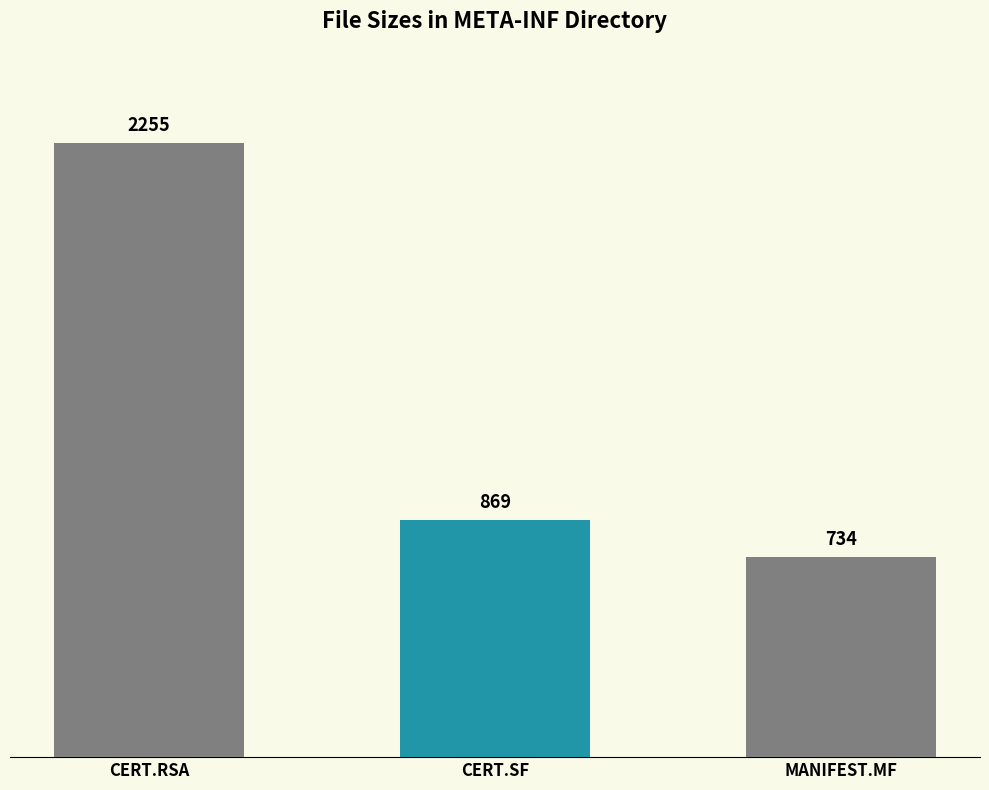

What is the difference between the values at CERT.RSA and CERT.SF?

1386